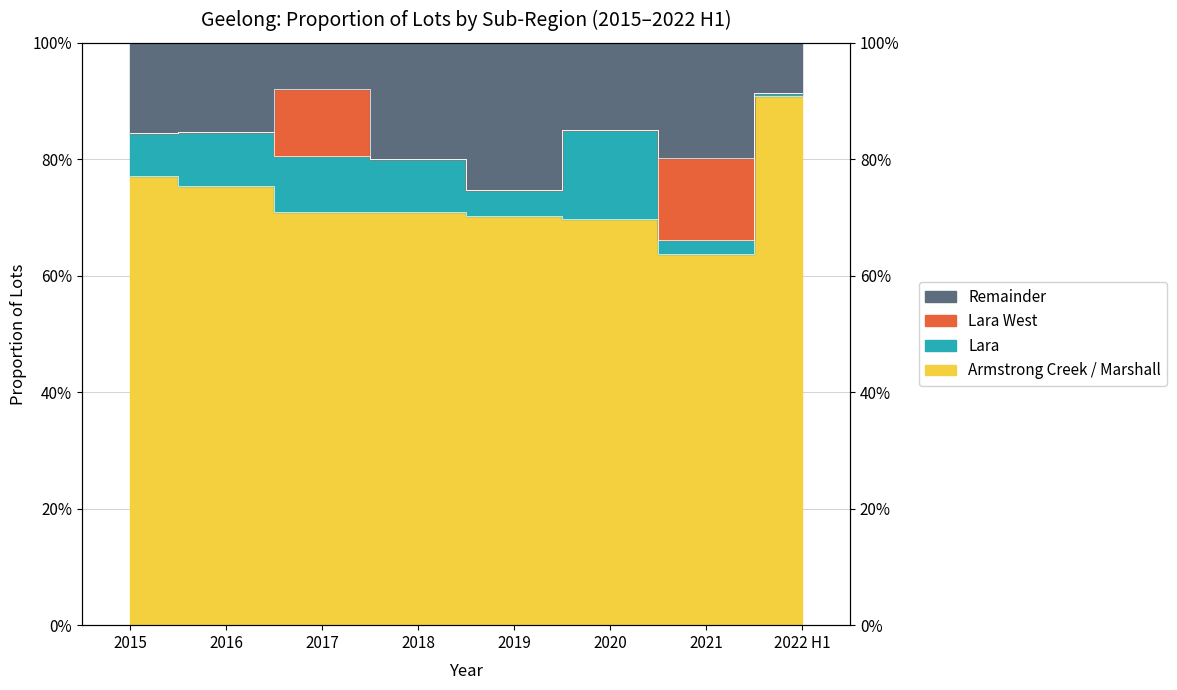

Is it true that Remainder equals 0.8 at 2018?

True